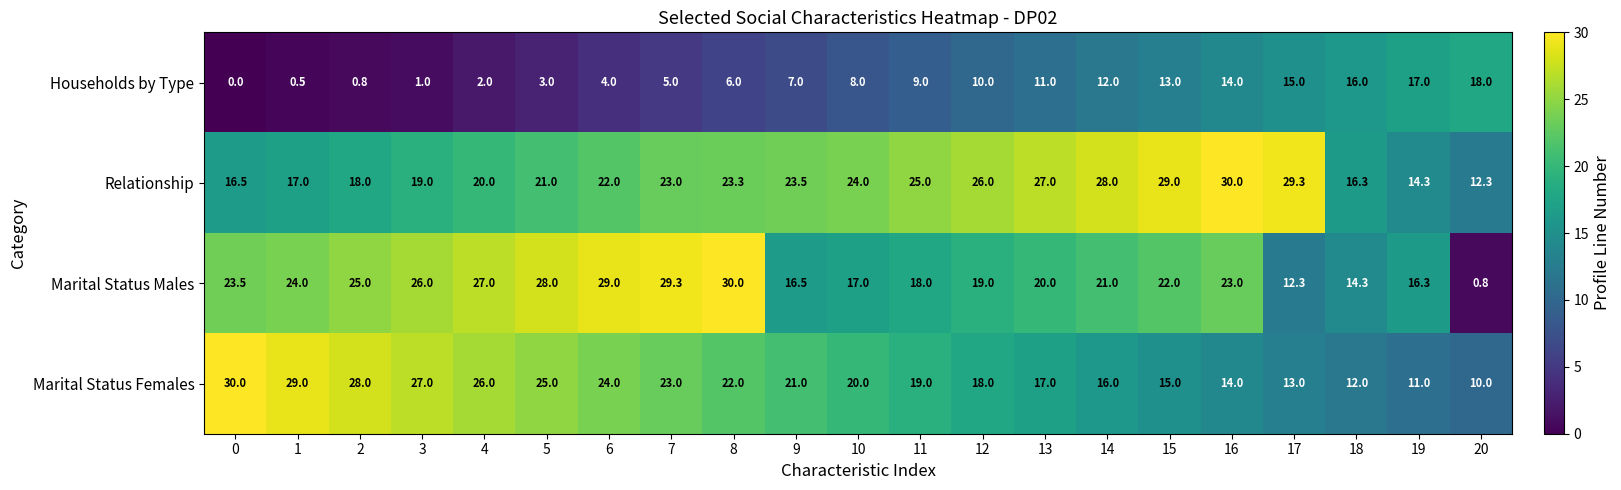

Which series has the largest total across all categories?

Relationship